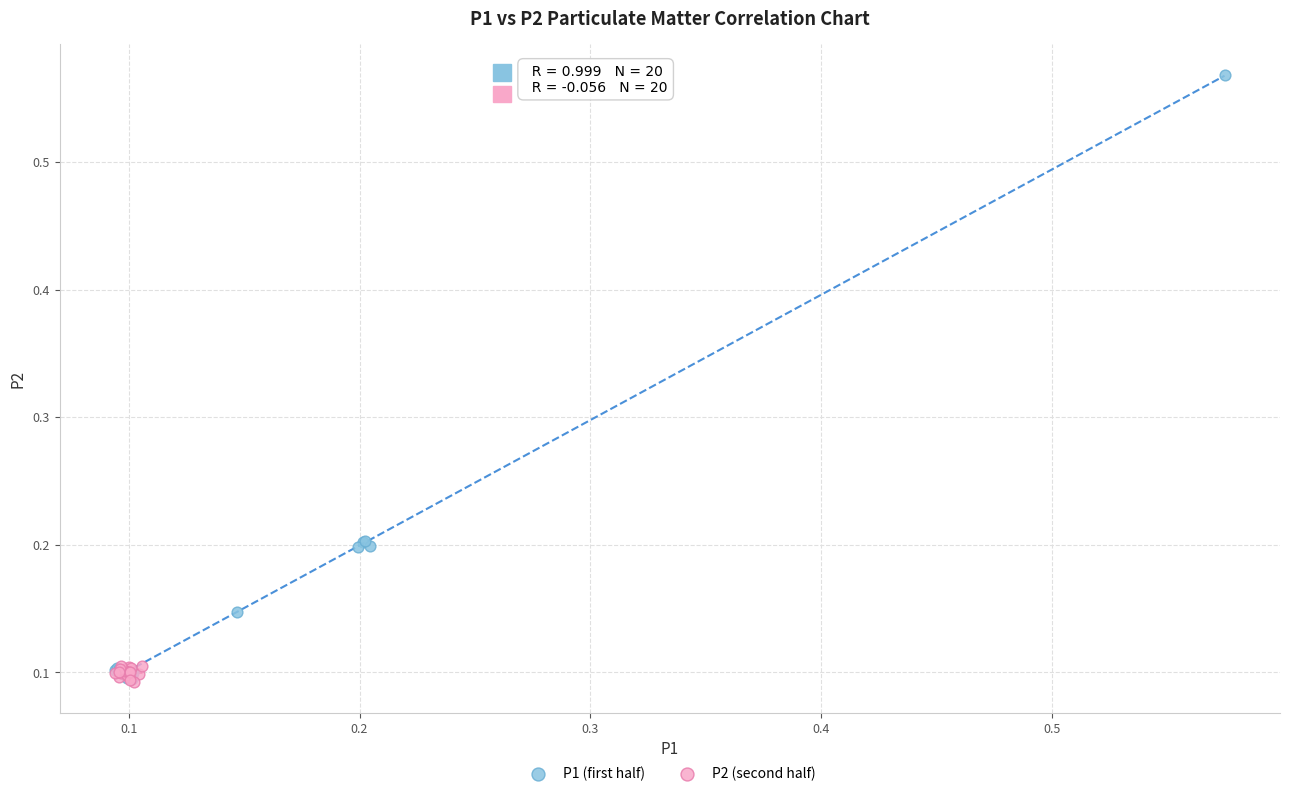

Which series has the widest spread of Y values?

P1 (first half)